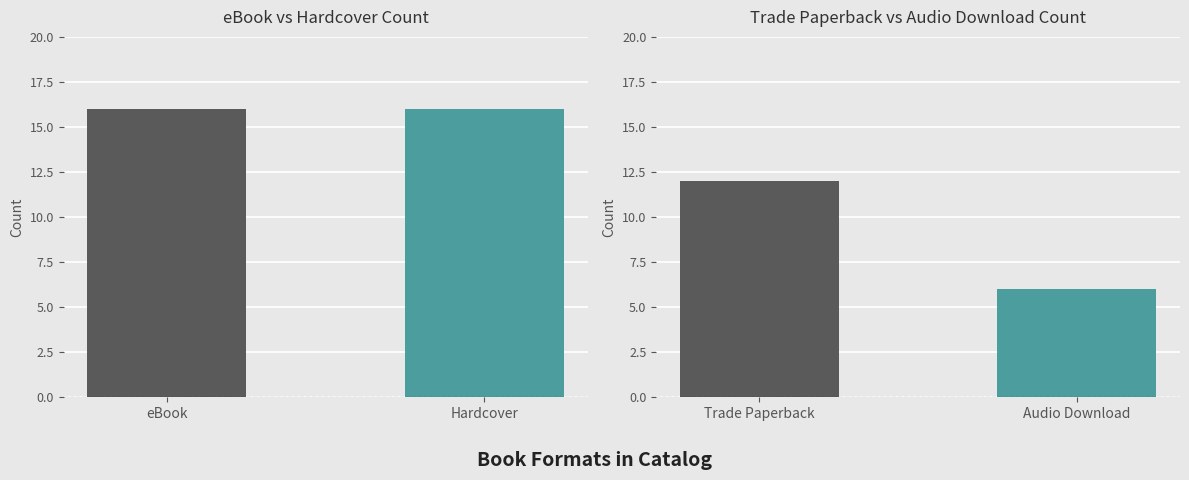

How many Trade Paperback vs Audio Download values are between 6 and 12?

2